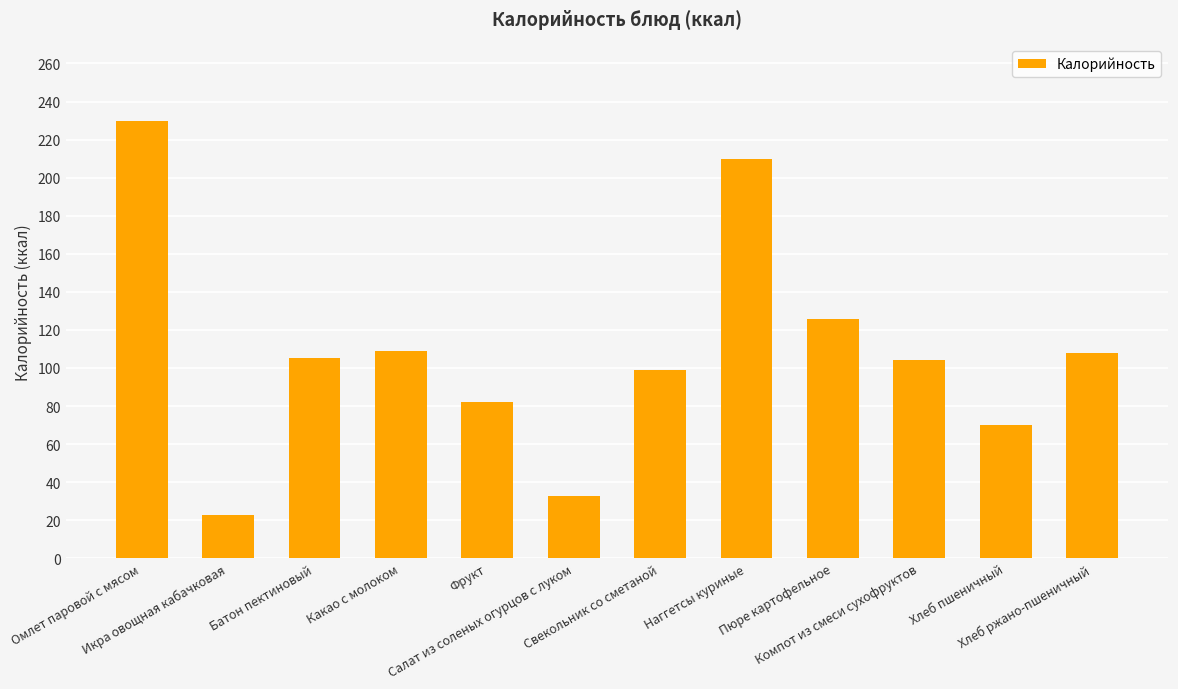

What is the smallest value displayed?

23